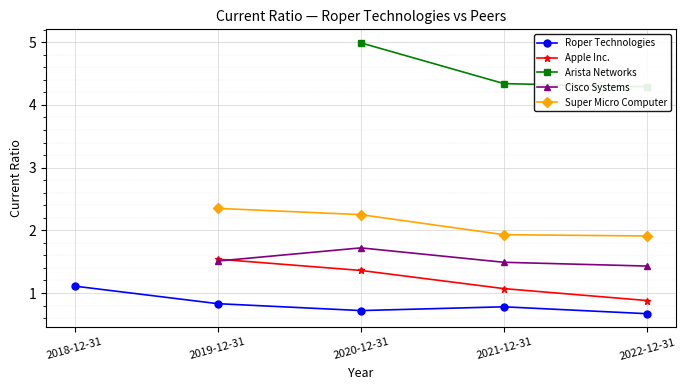

At which category does Cisco Systems reach its first local peak?

2020-12-31